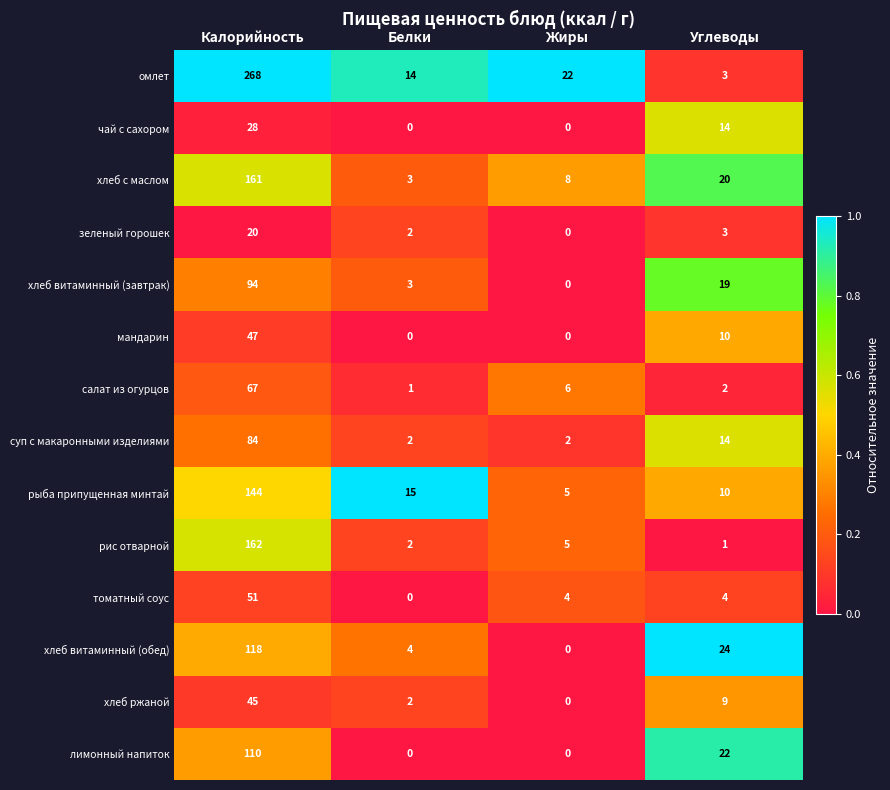

What is the difference between the second highest and minimum values in the чай с сахором series?

14